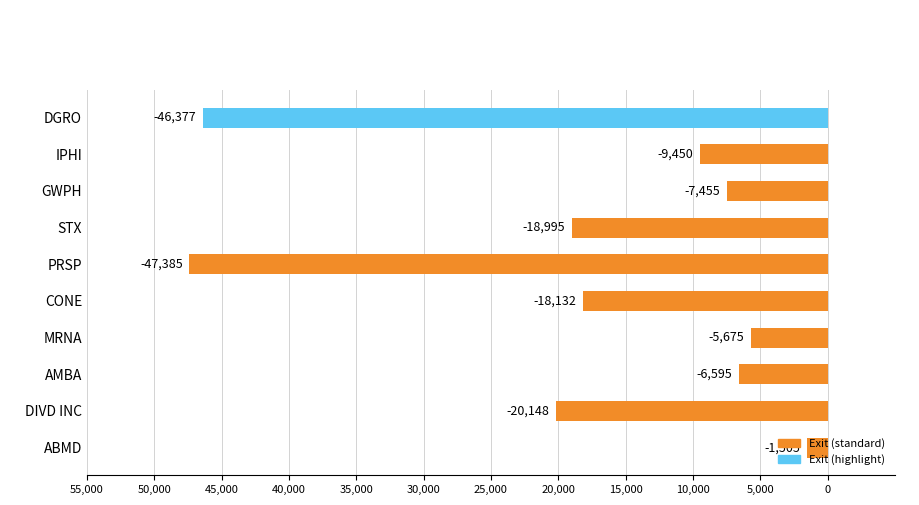

Are the bars horizontal?

Yes